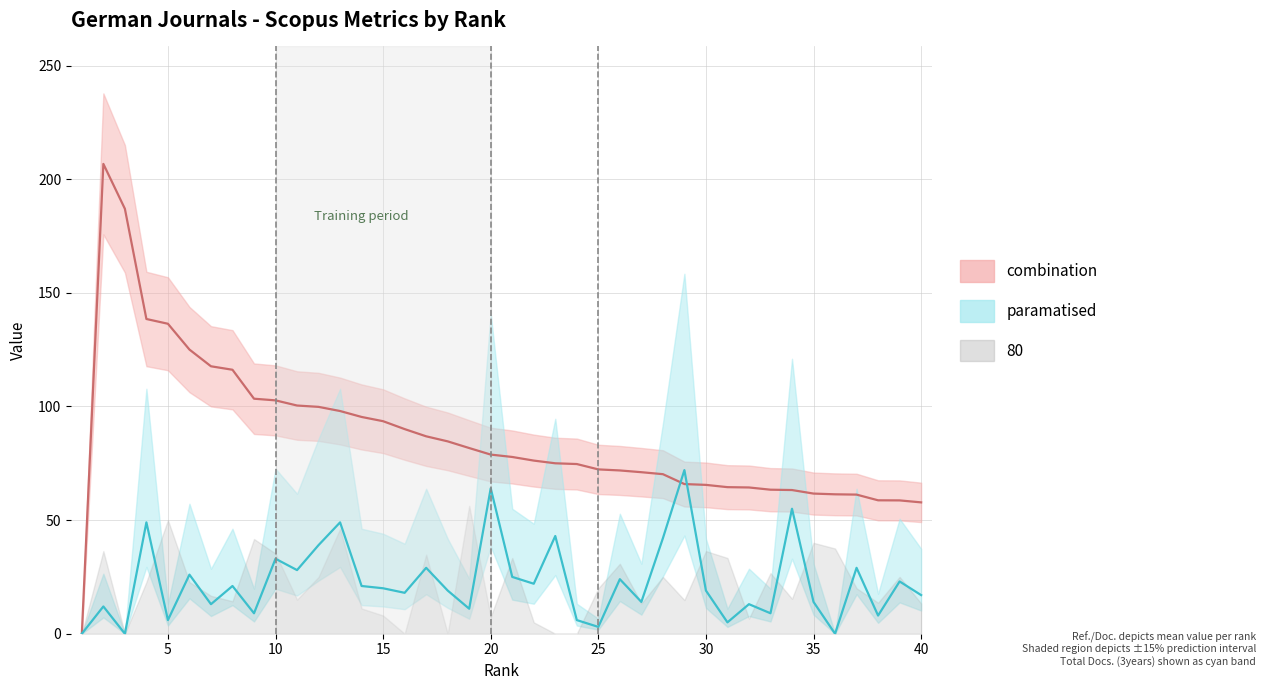

Count the number of categories in the chart.

40